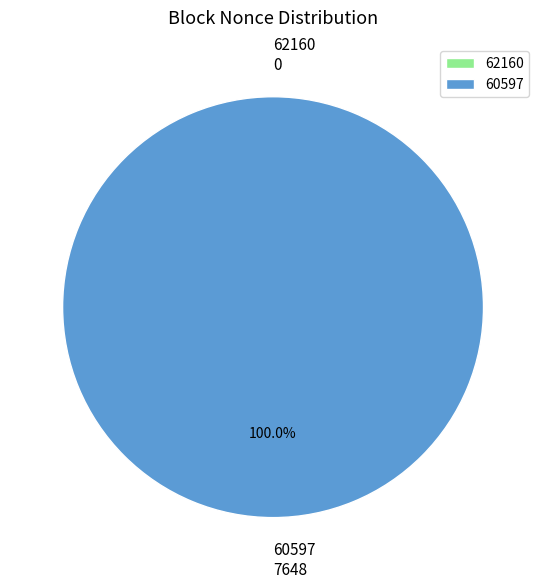

The 60597 slice represents 99% of the pie. True or false?

False